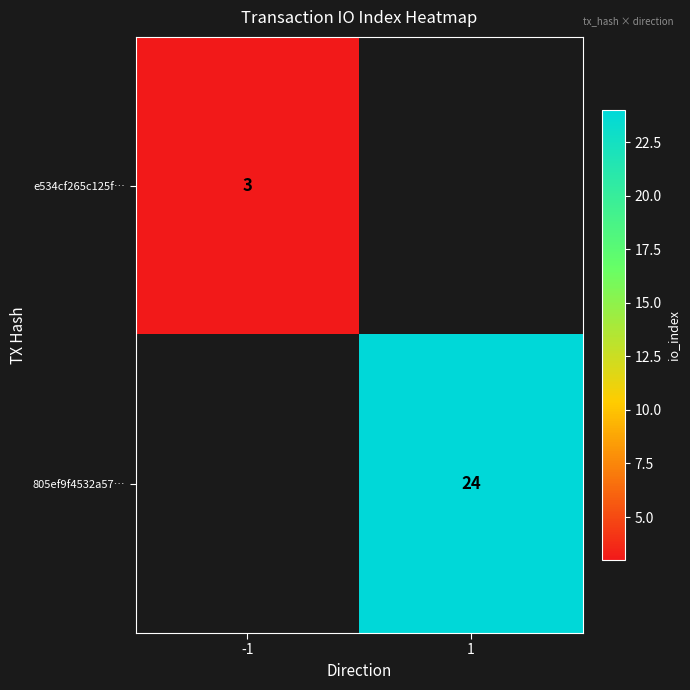

The e534cf265c125f… series shows 3 at -1. True or false?

True